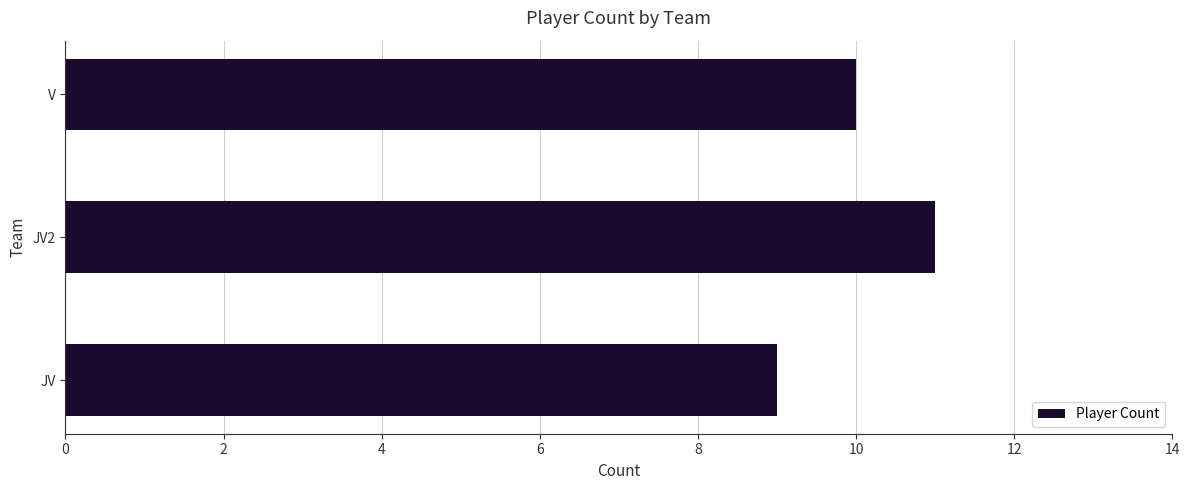

Is it true that the value at V is 6?

False